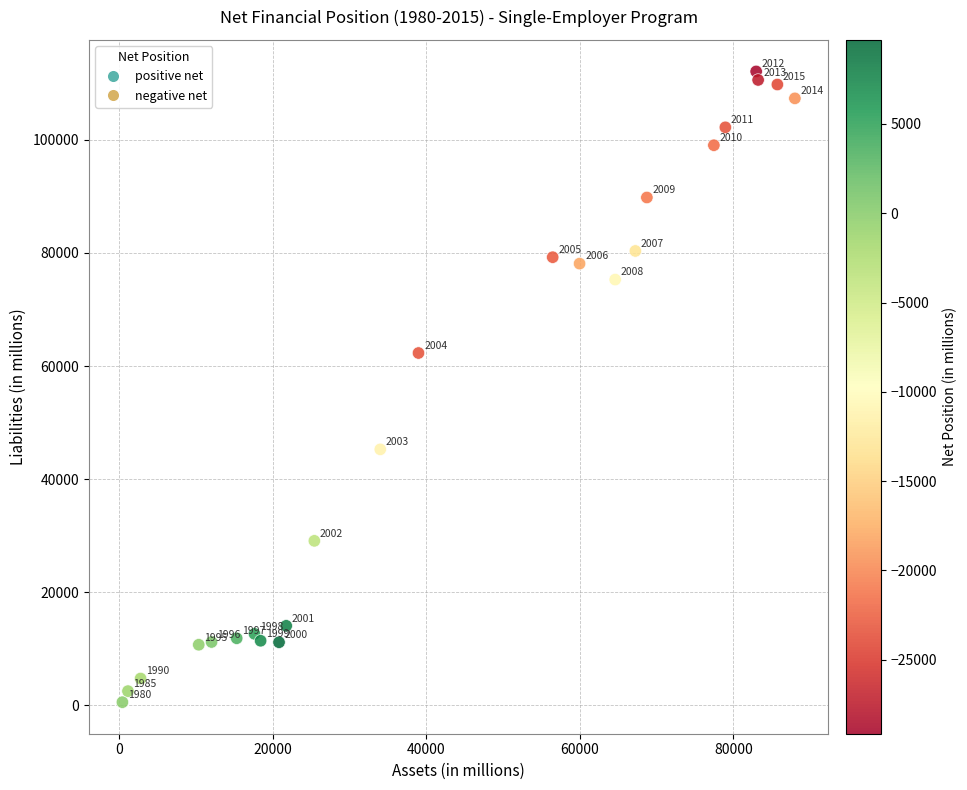

What Y value in the scatter plot is closest to 56319?

62298.0